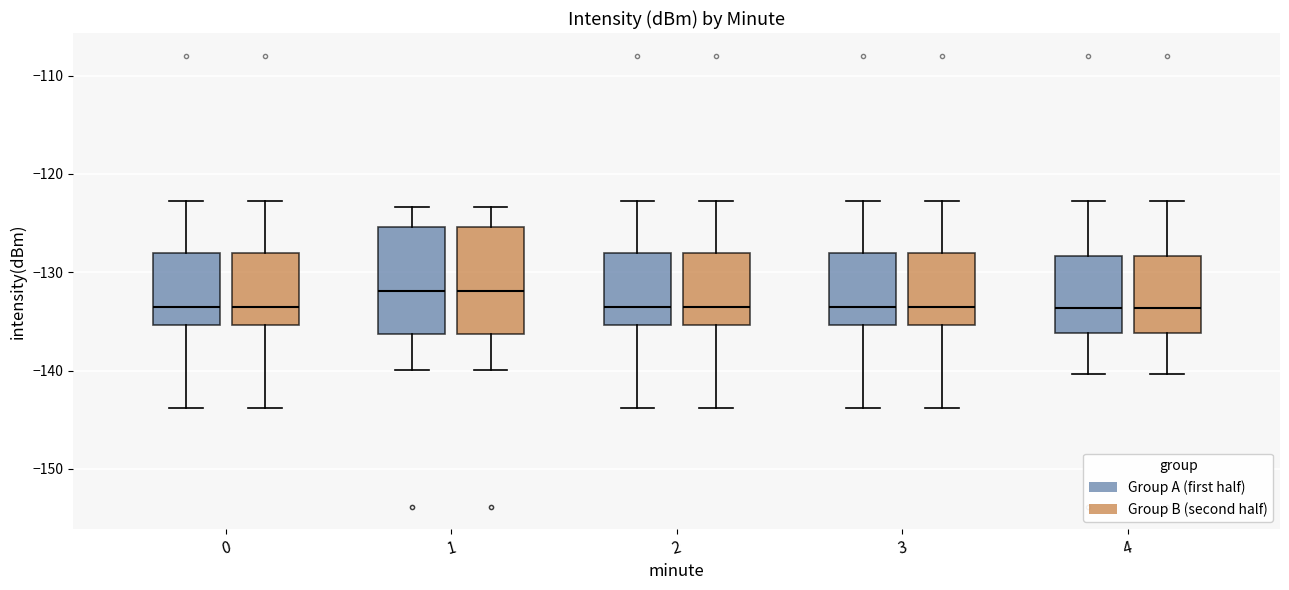

Where does the upper whisker of the box for 0 (Group A (first half)) end on the y-axis? The values are not printed on the chart, so give them approximately, as read against the axis.

-123